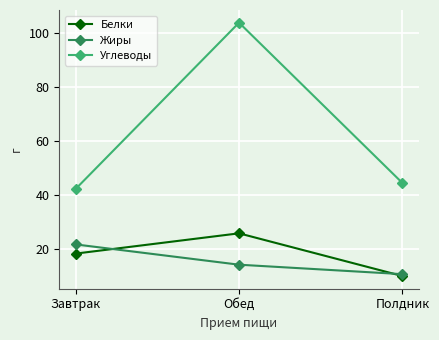

Which series has the largest total across all categories?

Углеводы